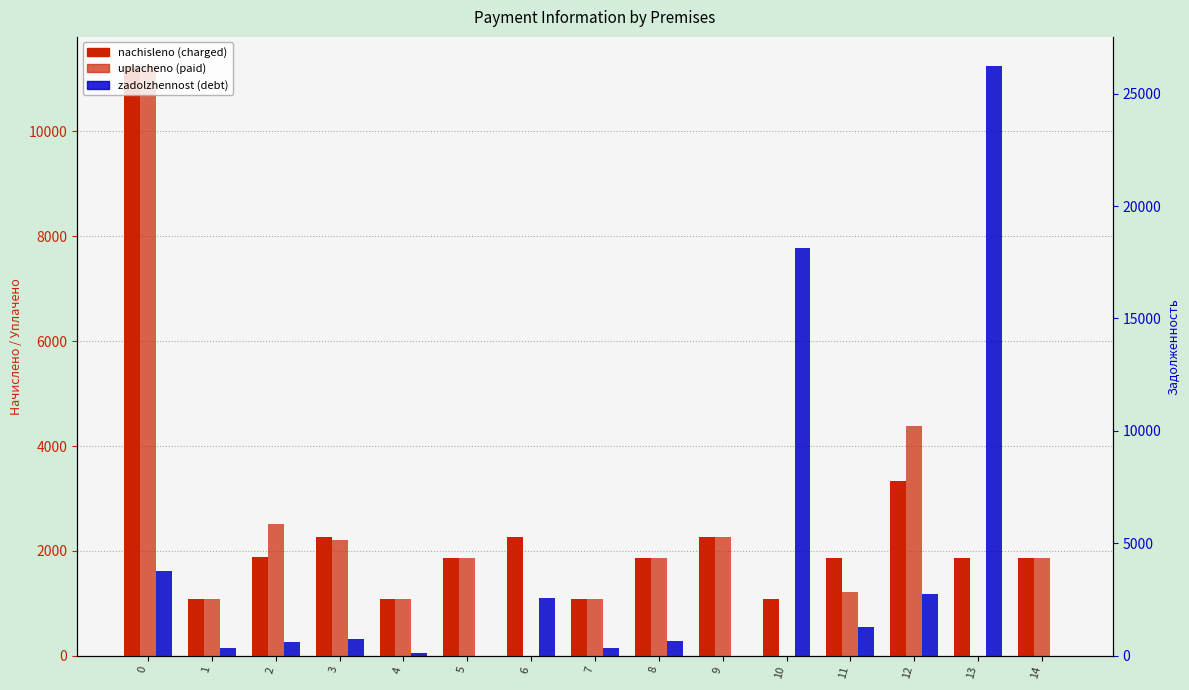

How many bars are there in total?

45